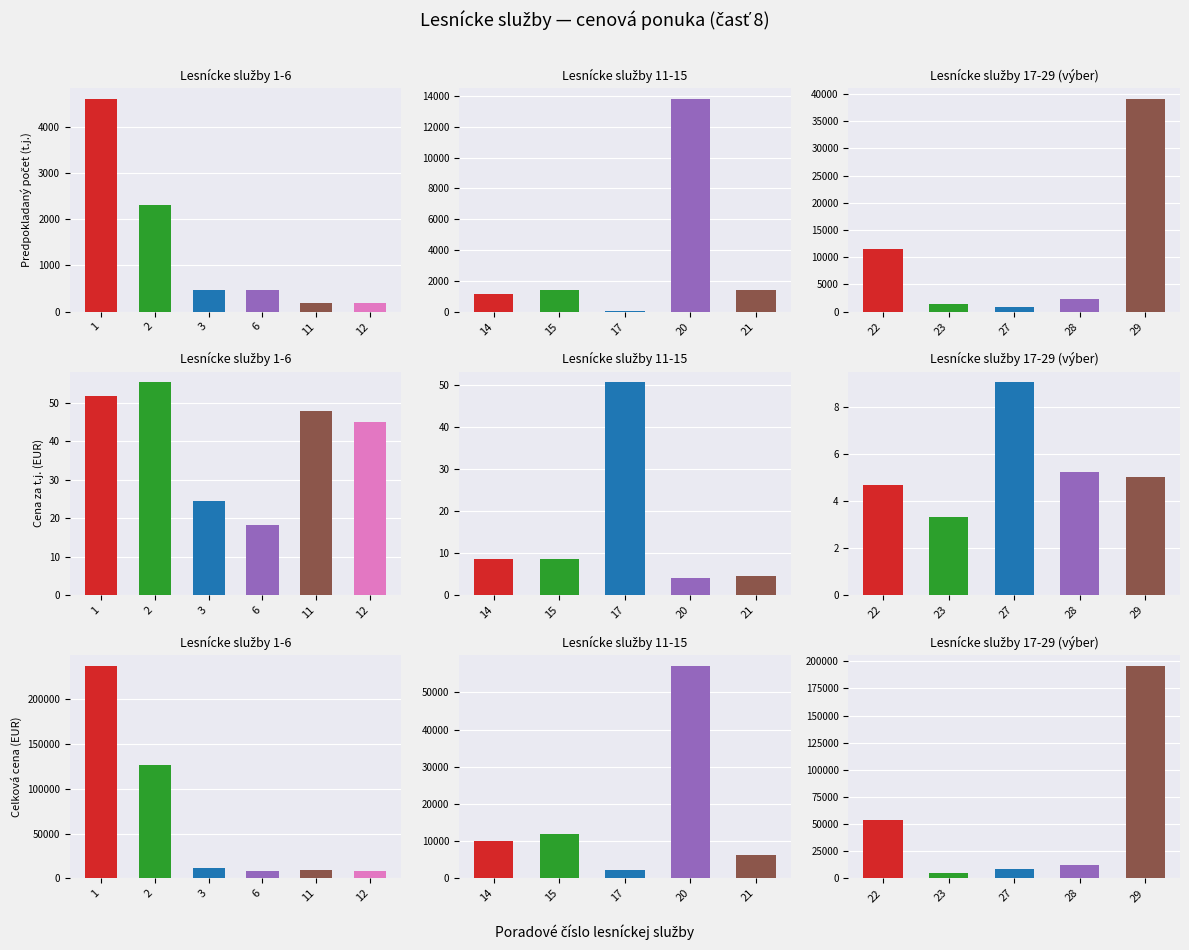

How many distinct data groups are displayed?

3